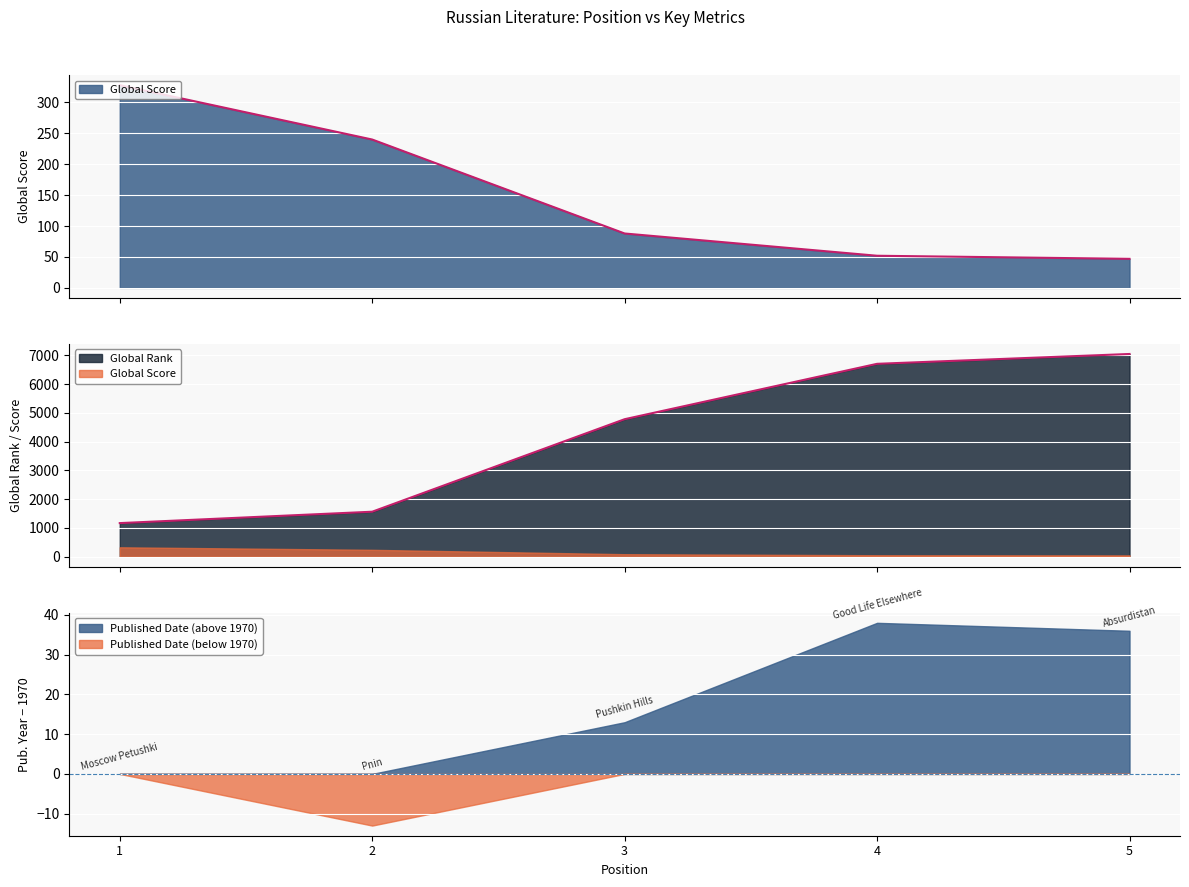

Which series has the largest total across all categories?

Global Rank